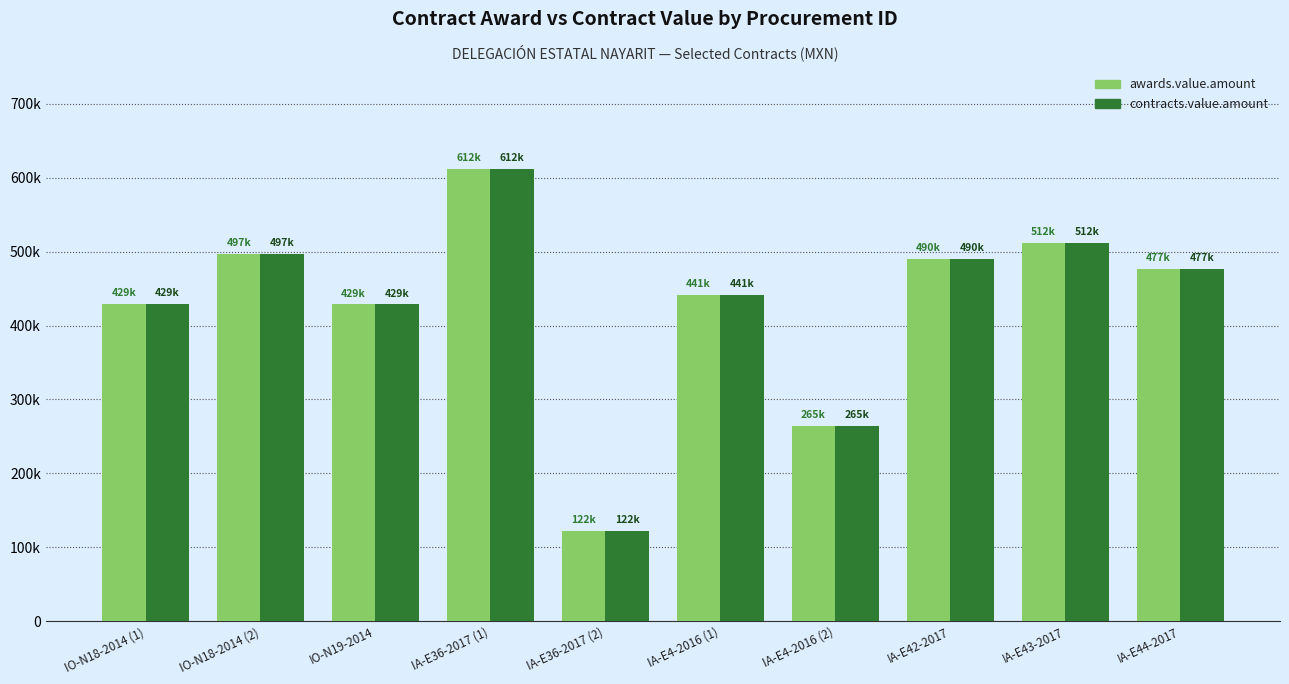

Reading right to left, list all the values displayed in this chart.

awards.value.amount: 477155.2	512069.0	490431.0	264600.0	441000.0	122413.8	612069.0	428600.6	497003.6	429003.6
contracts.value.amount: 477155.2	512069.0	490431.0	264600.0	441000.0	122413.8	612069.0	428600.6	497003.6	429003.6